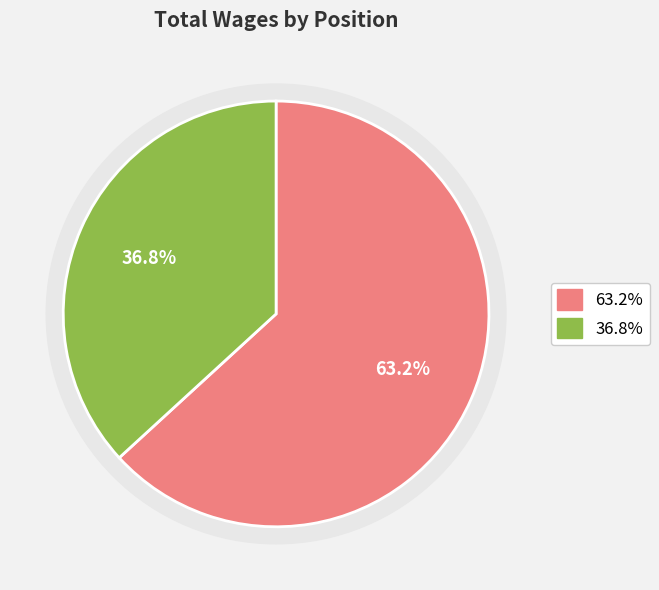

Is it true that Administrative Assistant I is 63% of the pie?

True